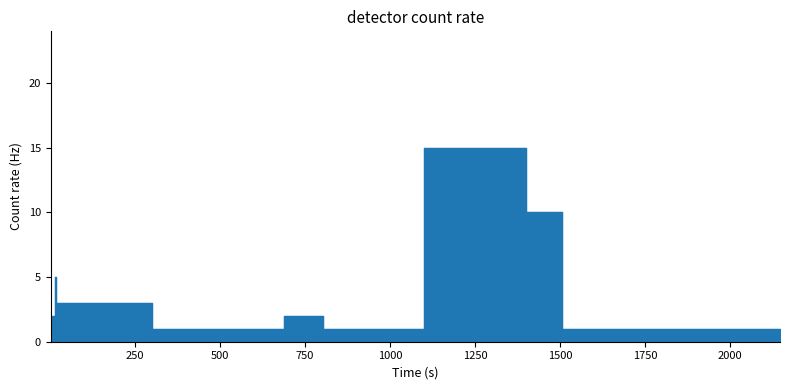

How many interior local peaks (higher than both neighbors) does the data have?

2